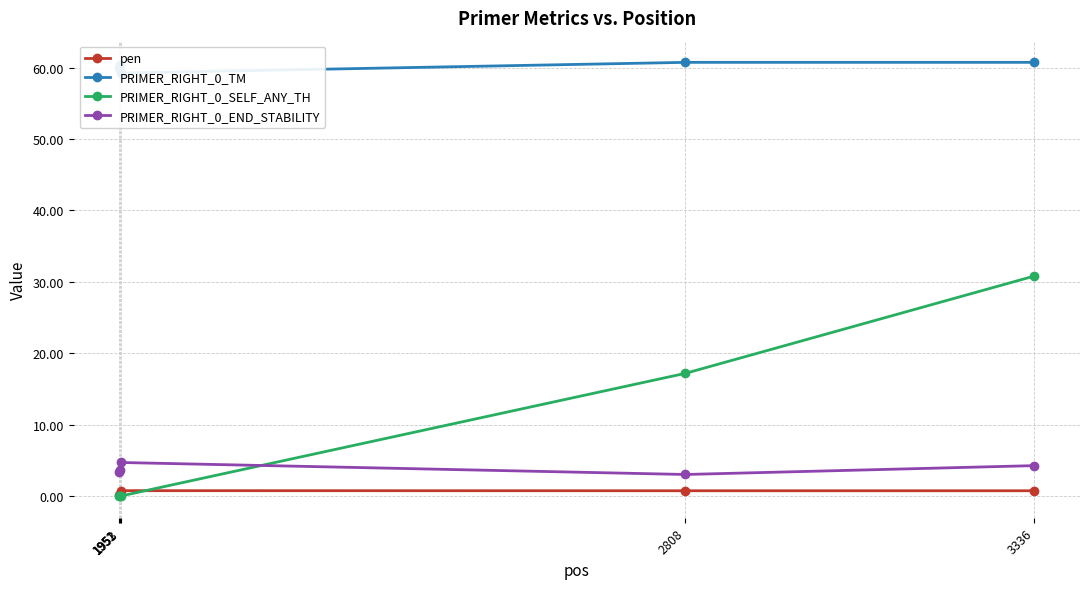

At which category is the sum across all series the highest?

3336